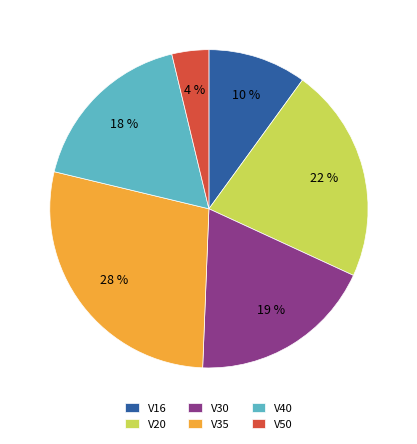

Approximately how many times larger is the value at V50 compared to V20?

0.2